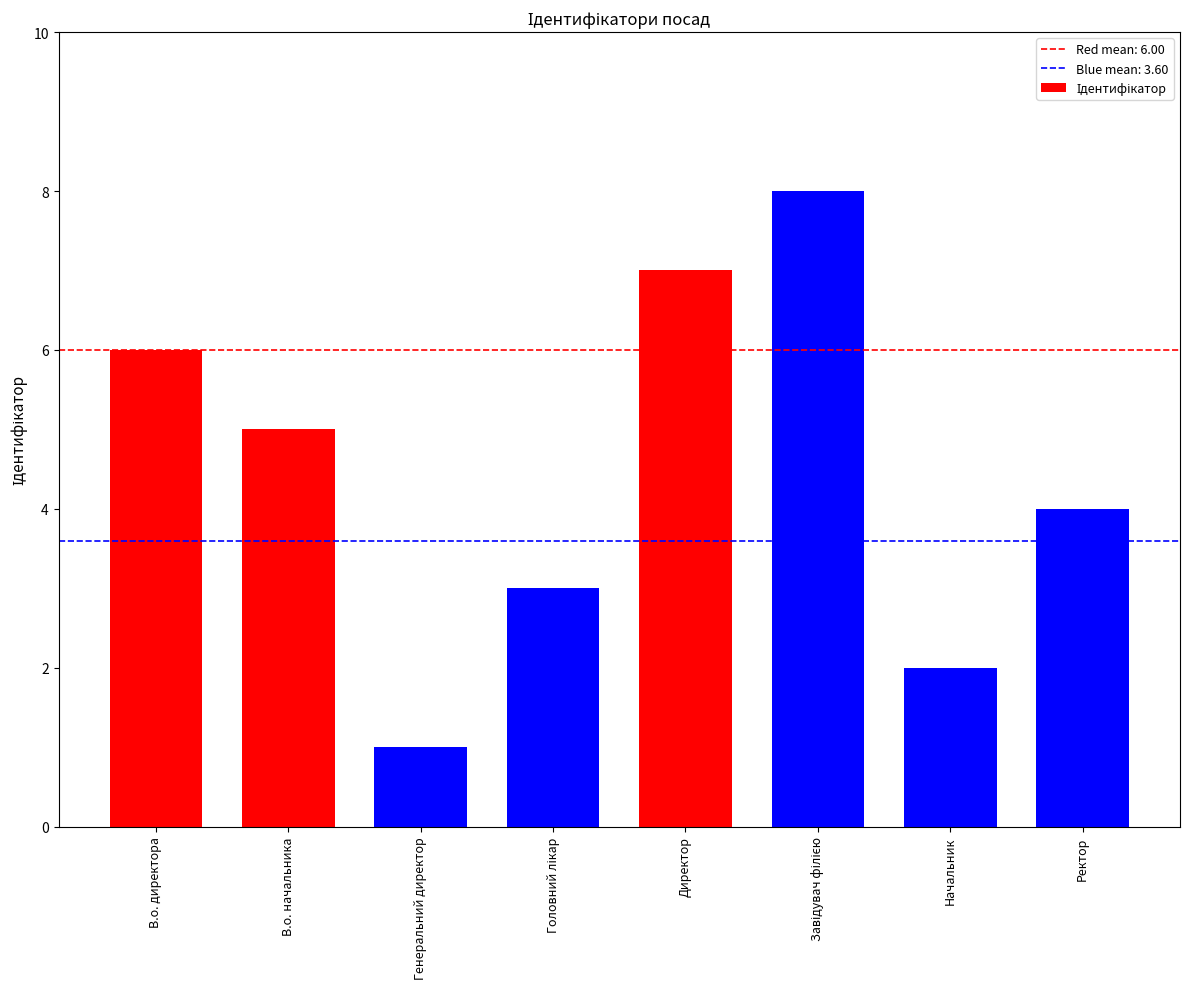

What is the difference between the maximum and second lowest values?

6